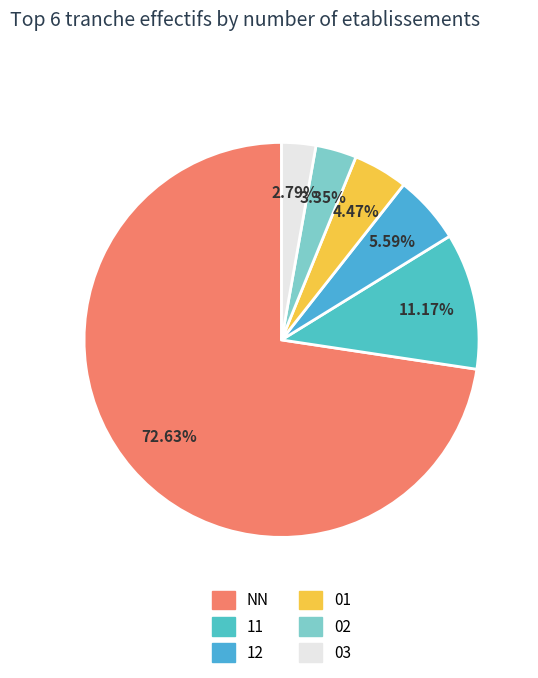

Combined, what portion of the pie is 01 and NN?

77.1%